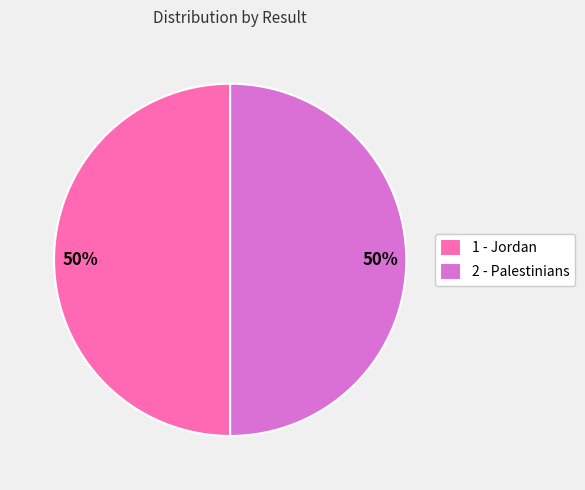

Do 1 - Jordan and 2 - Palestinians together represent more than half of the pie?

Yes